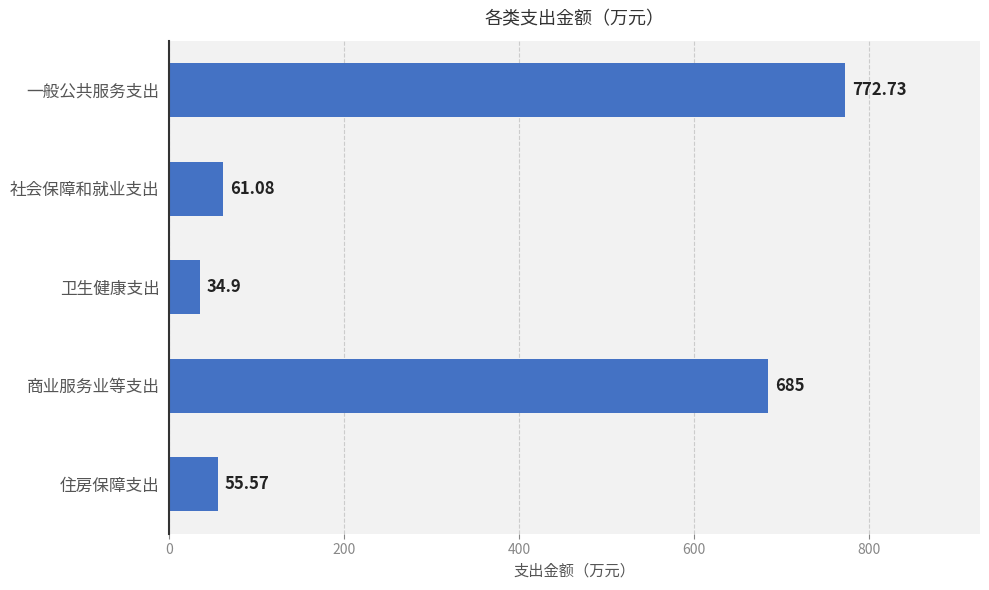

What is the sum of all values?

1609.3